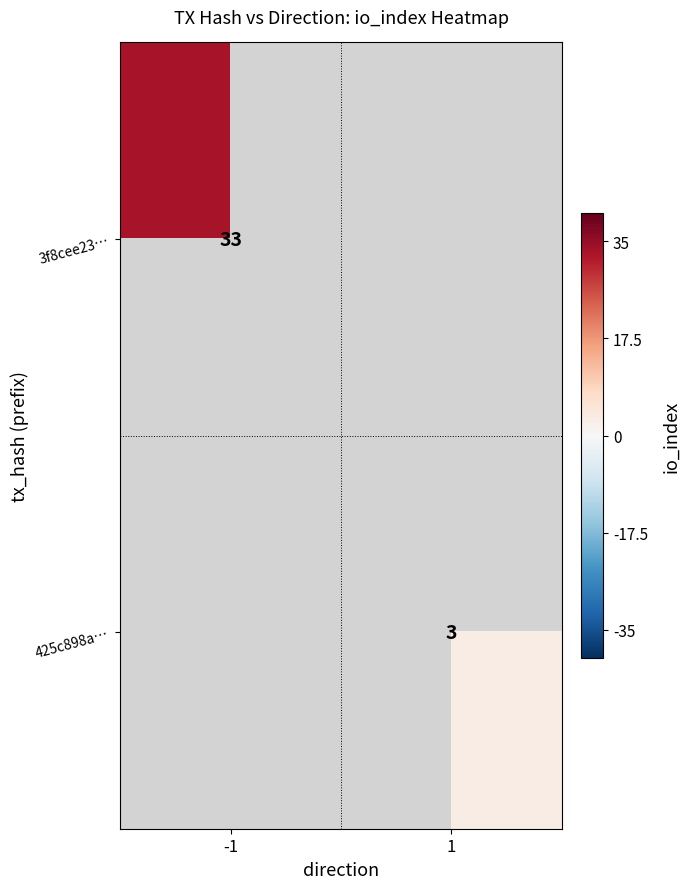

The 425c898a… series shows 5 at 1. True or false?

False